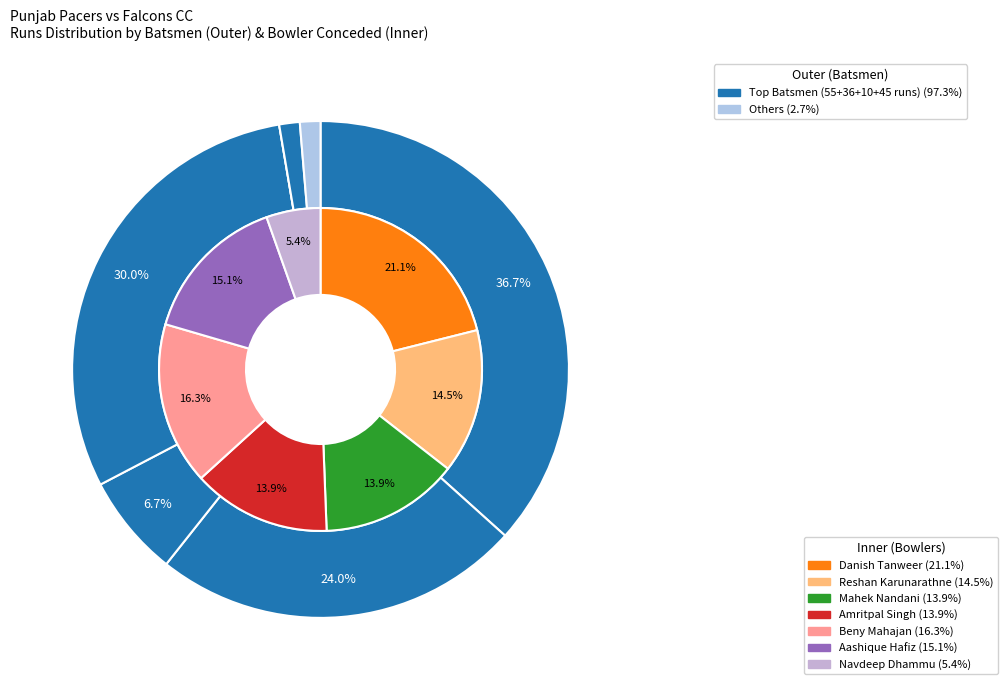

Is there any slice that represents more than half of the pie?

No